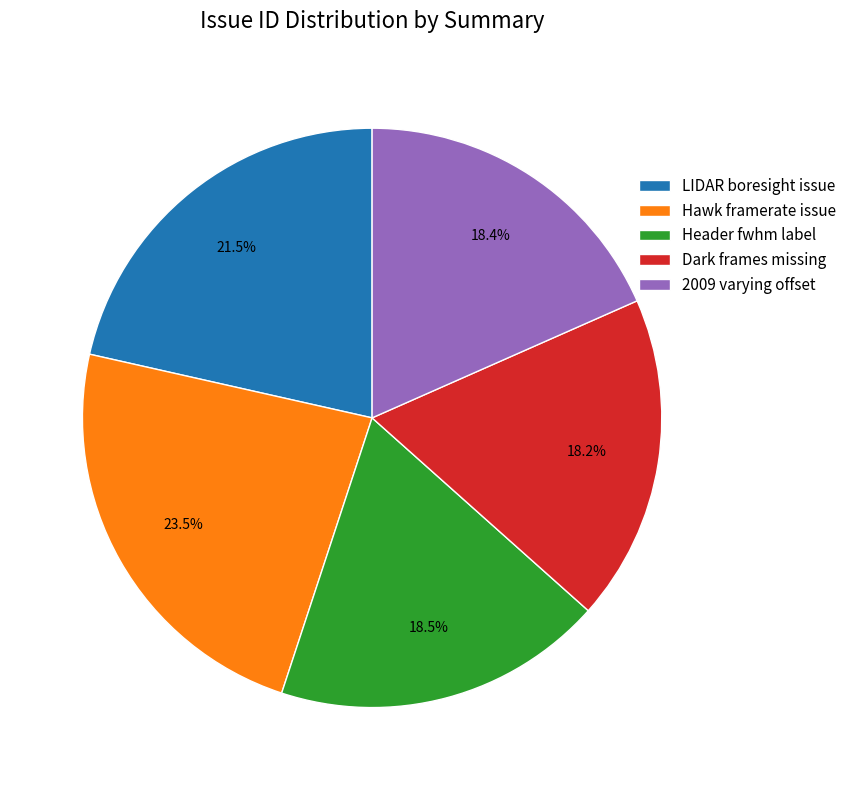

Does any single category account for the majority?

No